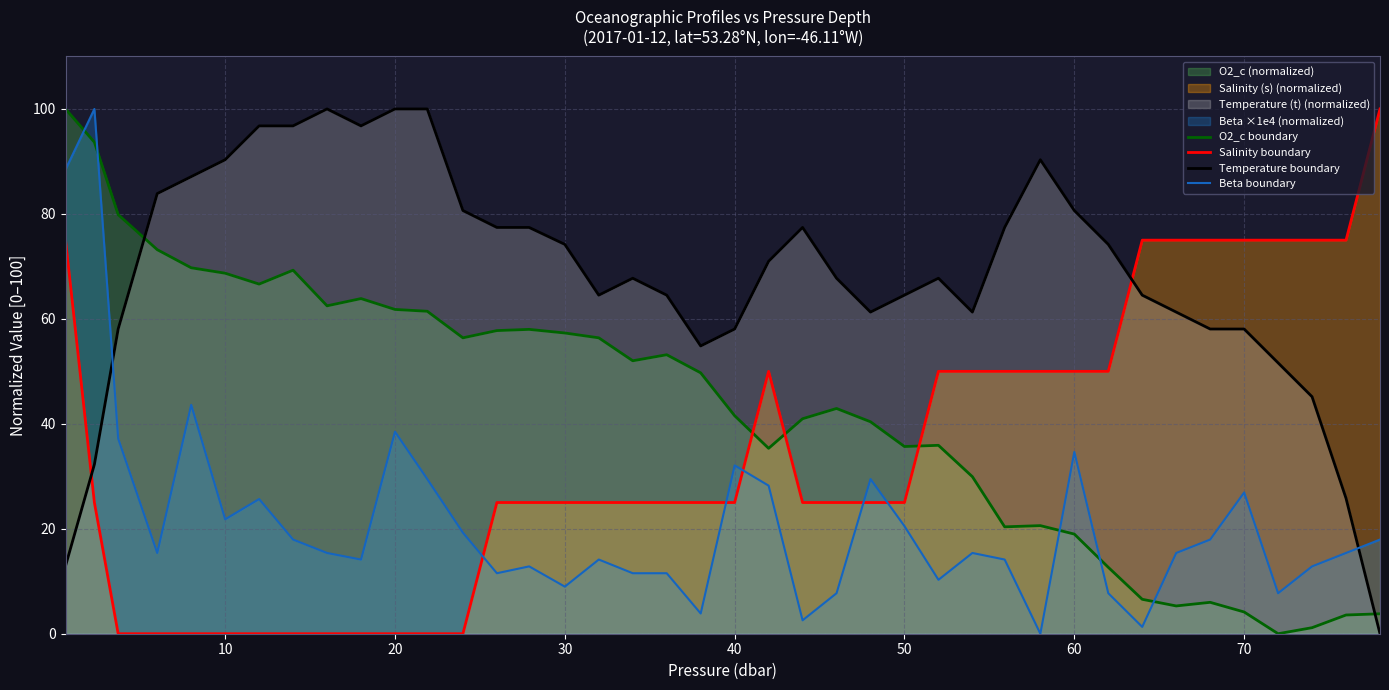

Which series has the widest spread of values?

O2_c boundary